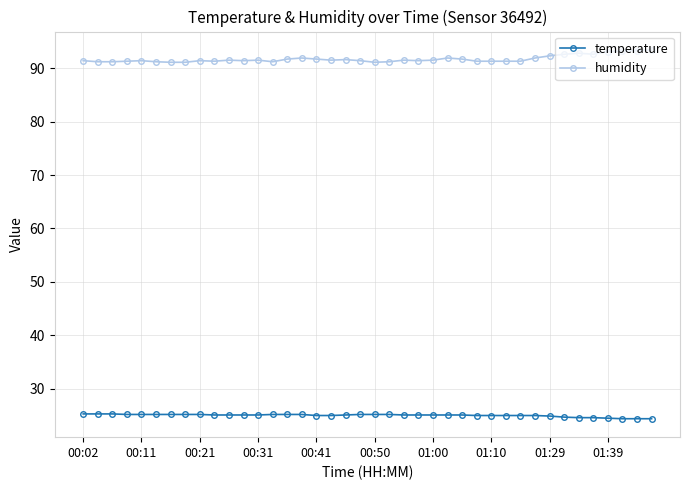

List the series in order of their overall mean, lowest first.

temperature, humidity